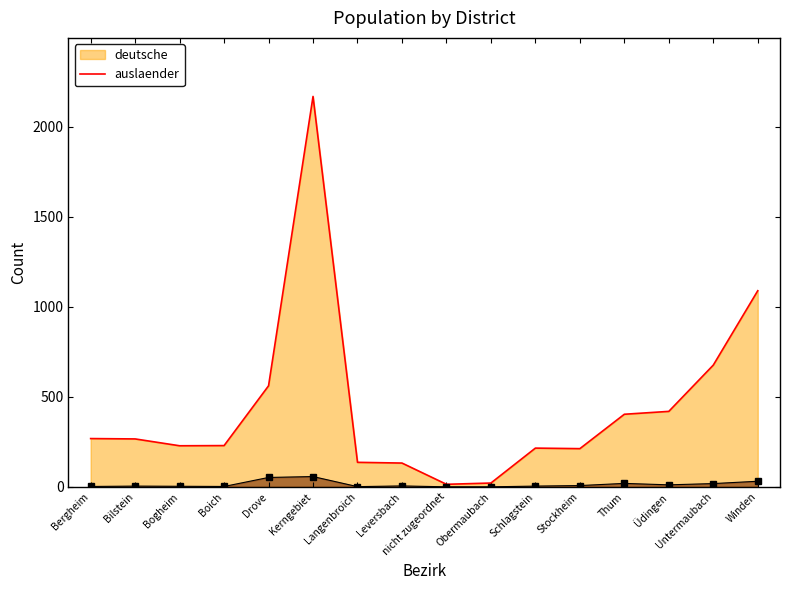

What is the label of the 10th point from the left?

Obermaubach